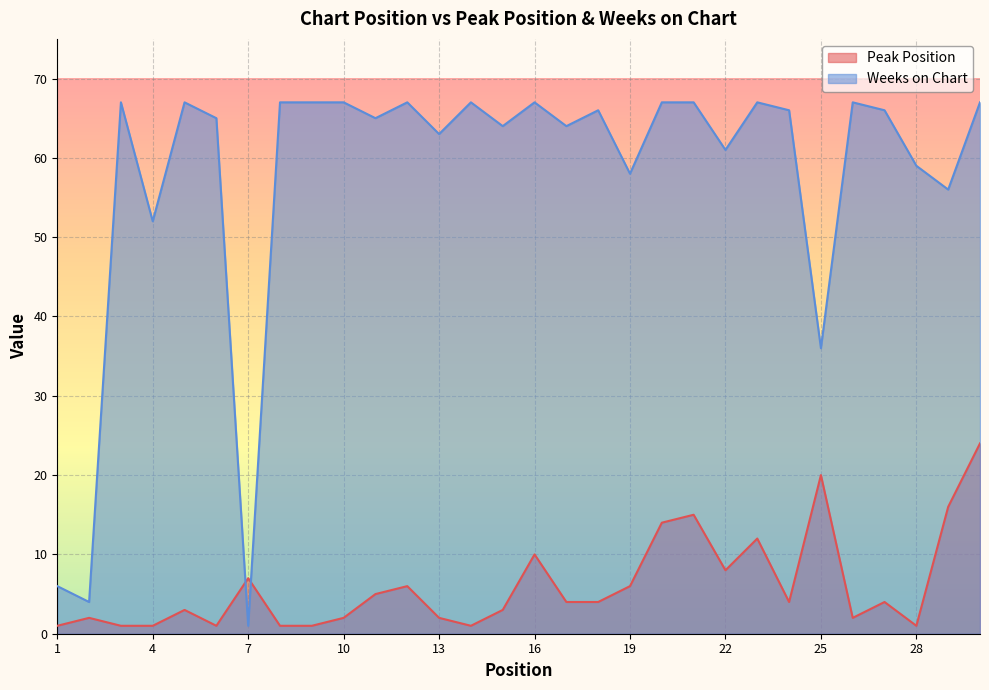

What is the sum of the Weeks on Chart values at 18 and 30?

133